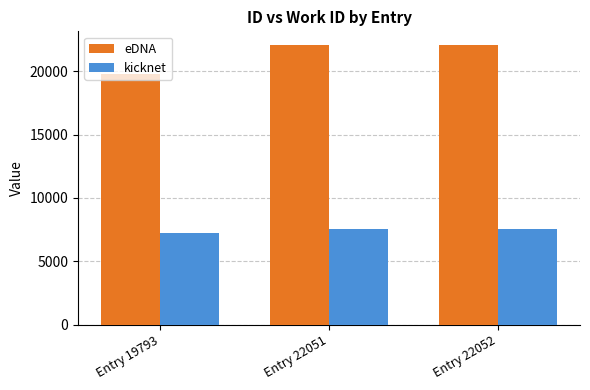

Rank the series at Entry 19793 from lowest to highest value.

kicknet, eDNA